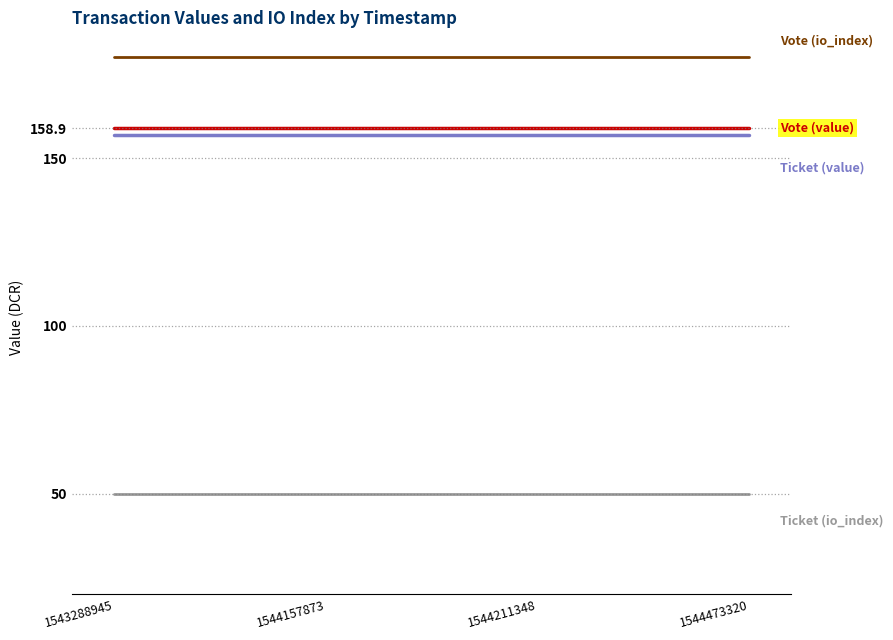

Does the chart have visible grid lines?

No